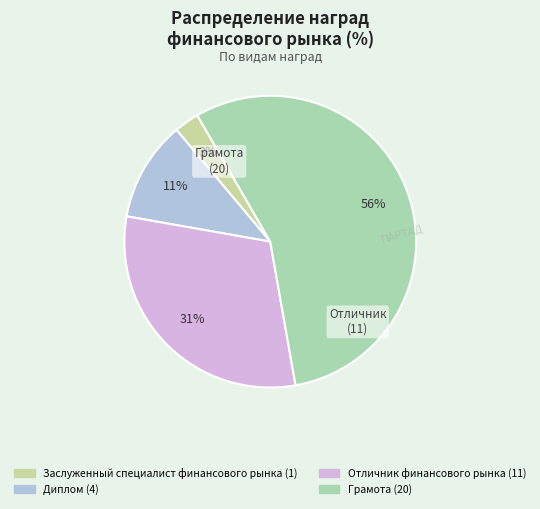

True or false: Грамота accounts for 56% of the total.

True